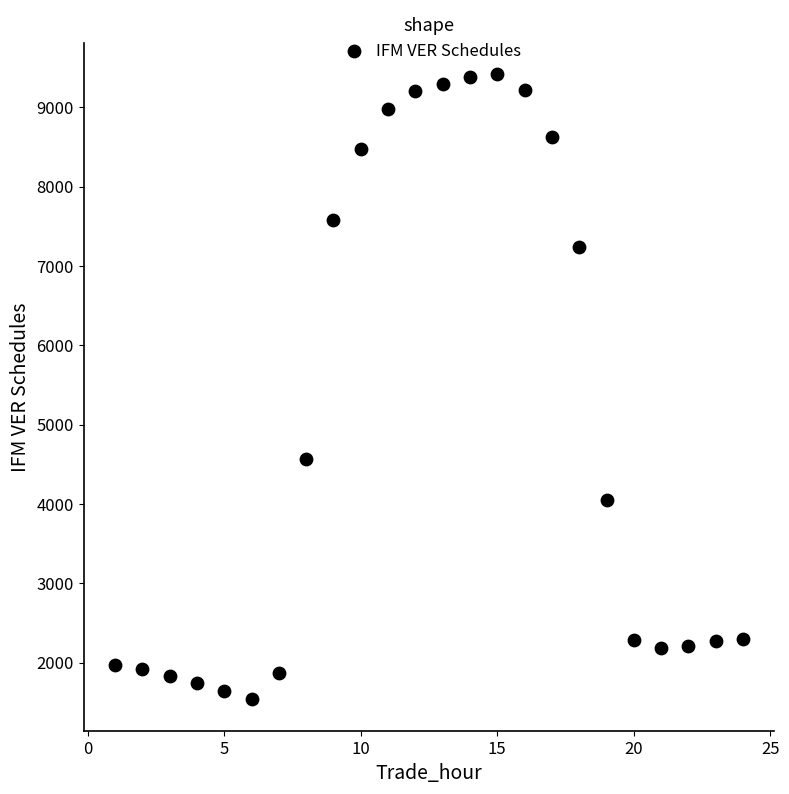

What is the range of Y values (max minus min)?

7884.3